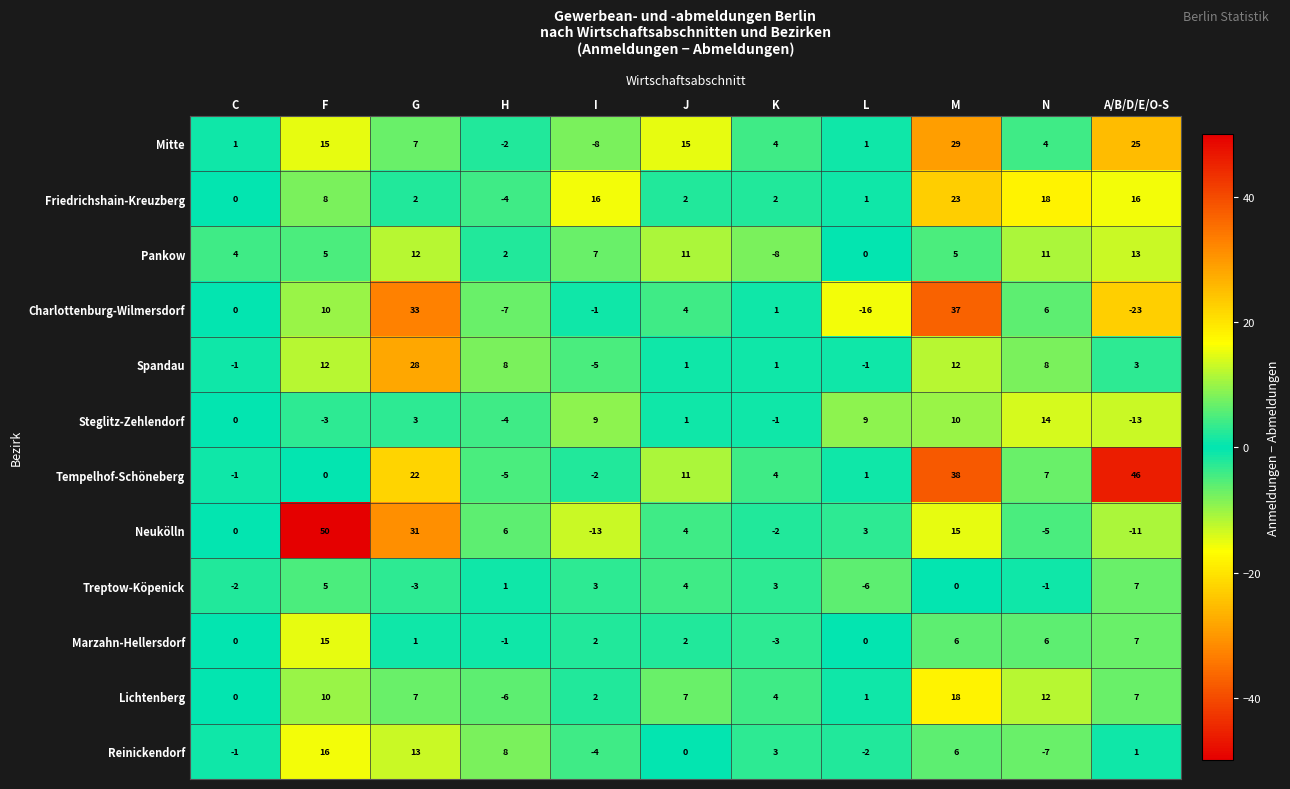

Is the value of Tempelhof-Schöneberg at C greater than the value of Pankow at K?

Yes